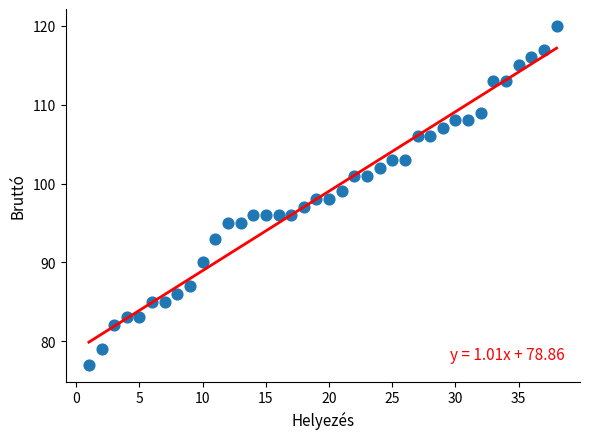

What is the range of Y values (max minus min)?

43